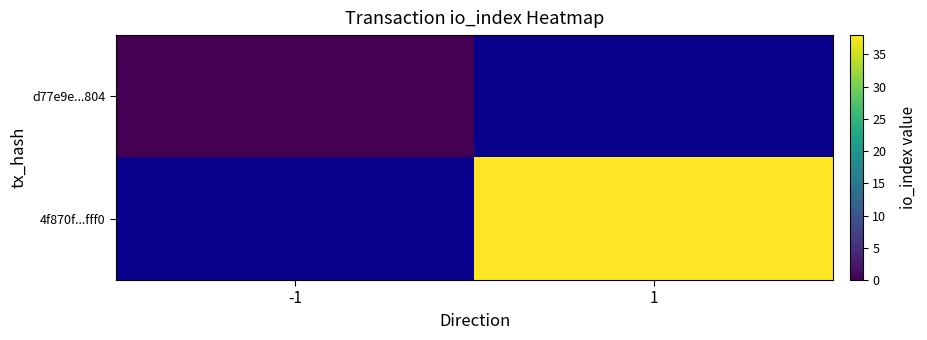

Which category has the highest value in the d77e9e...804 series?

-1